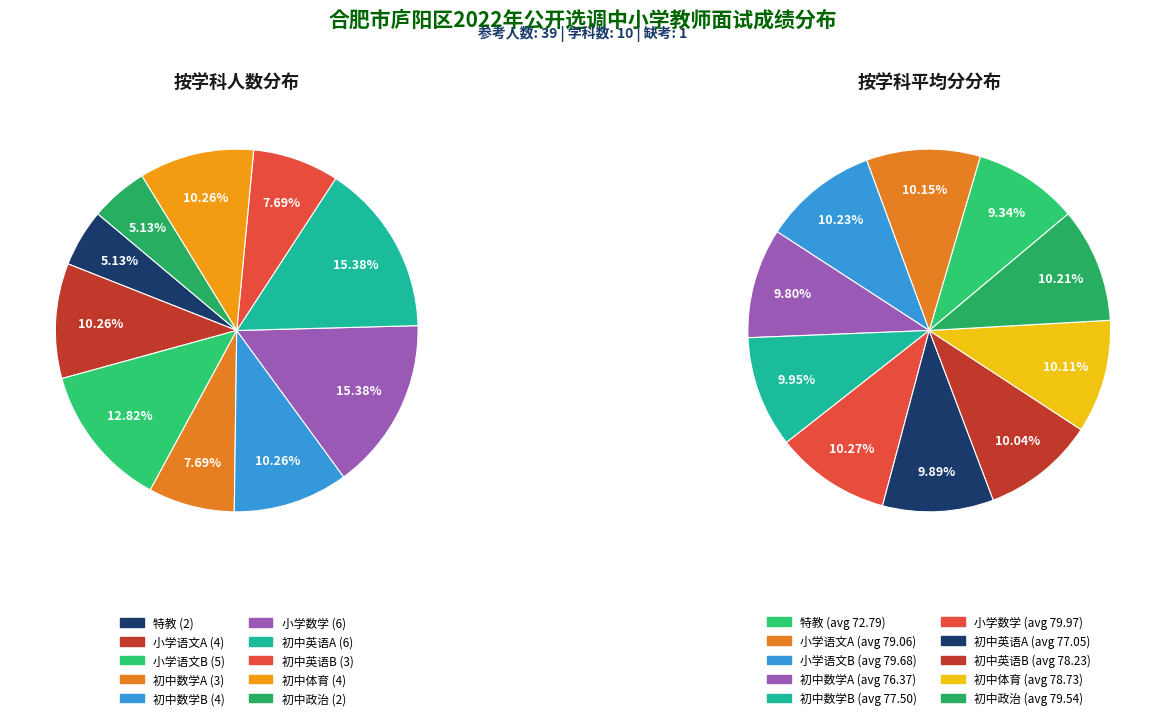

Rank the categories by value from highest to lowest.

小学数学, 初中英语A, 小学语文B, 小学语文A, 初中数学B, 初中体育, 初中数学A, 初中英语B, 特教, 初中政治